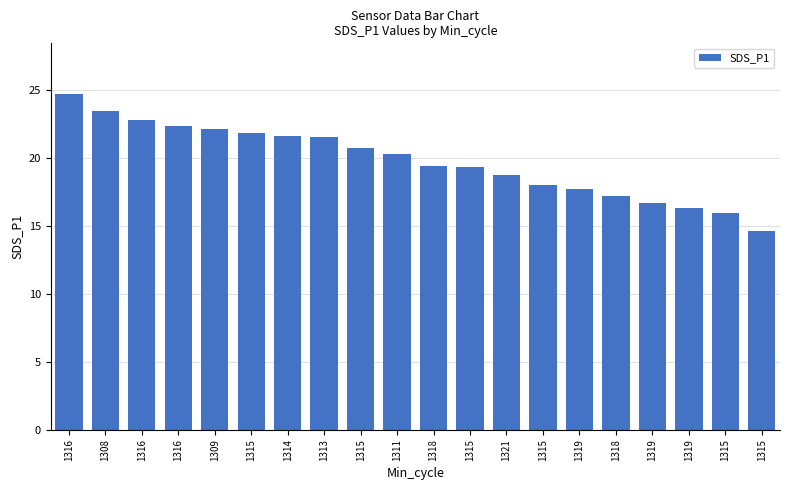

How many values are below 20?

10